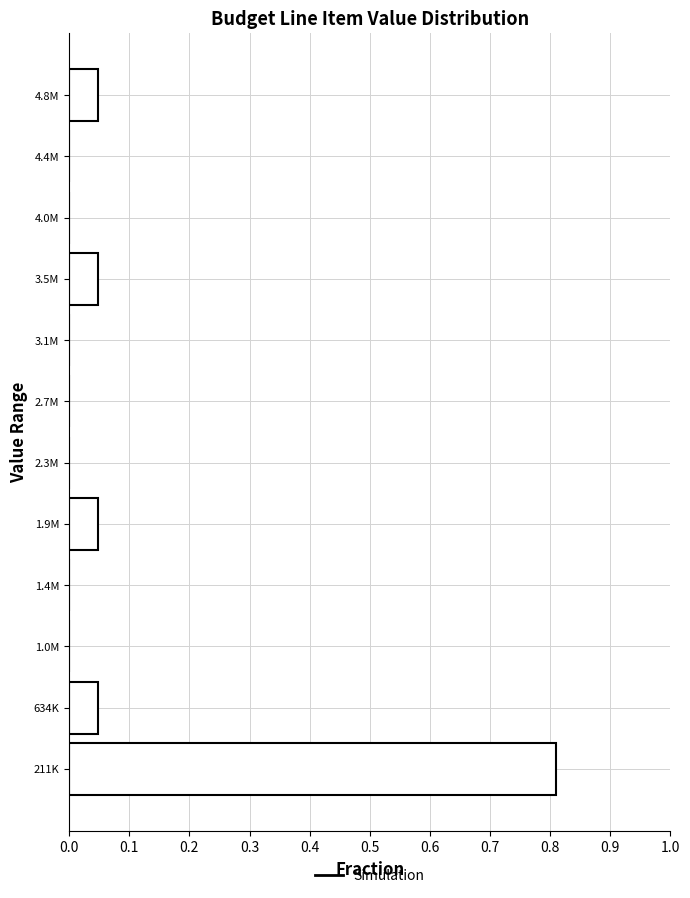

Between 1.9M and 2.3M, which is larger?

1.9M